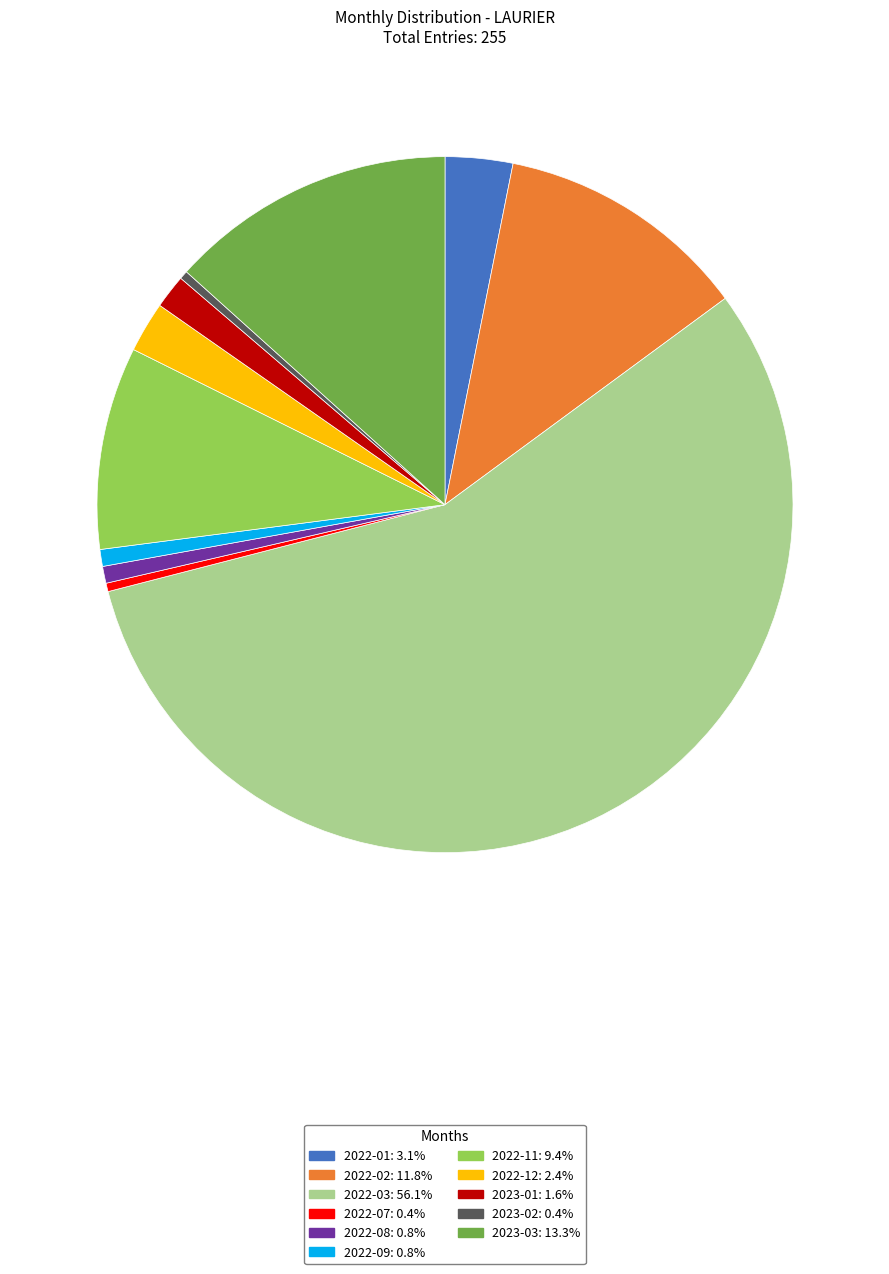

Approximately how many times larger is the value at 2023-03 compared to 2022-09?

17.0